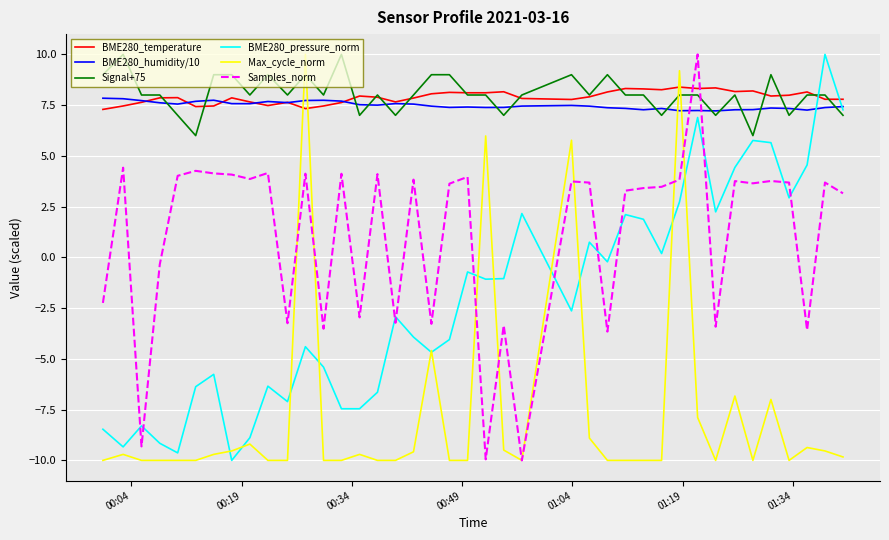

What is the minimum value shown in the chart?

-10.0